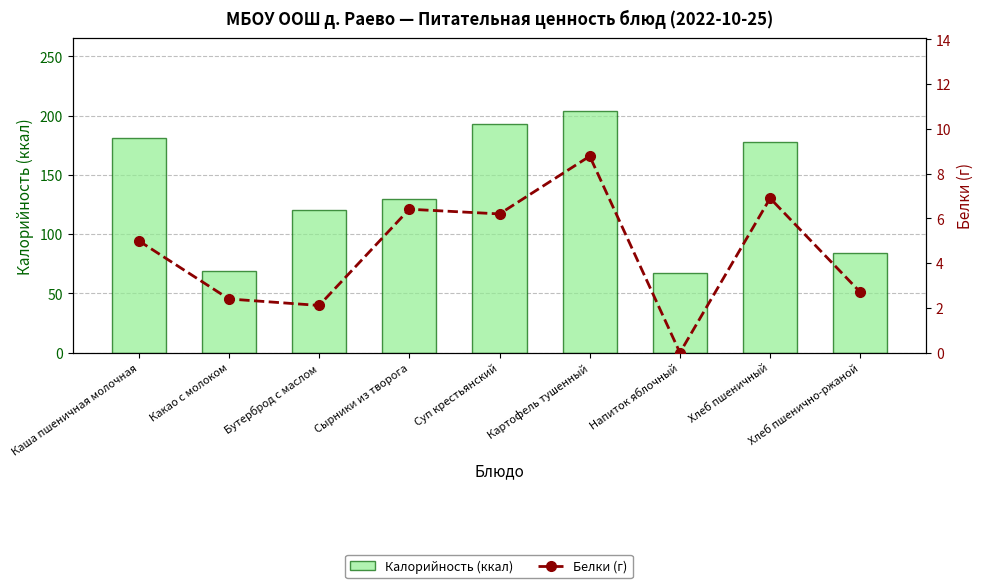

How many series are shown in this chart?

2